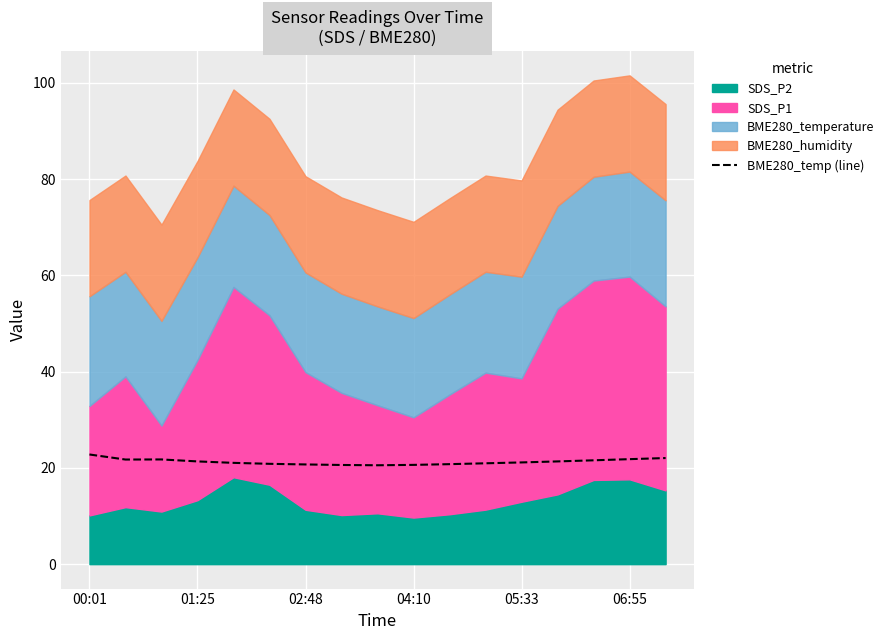

Between 10 and 11, which is larger?

11